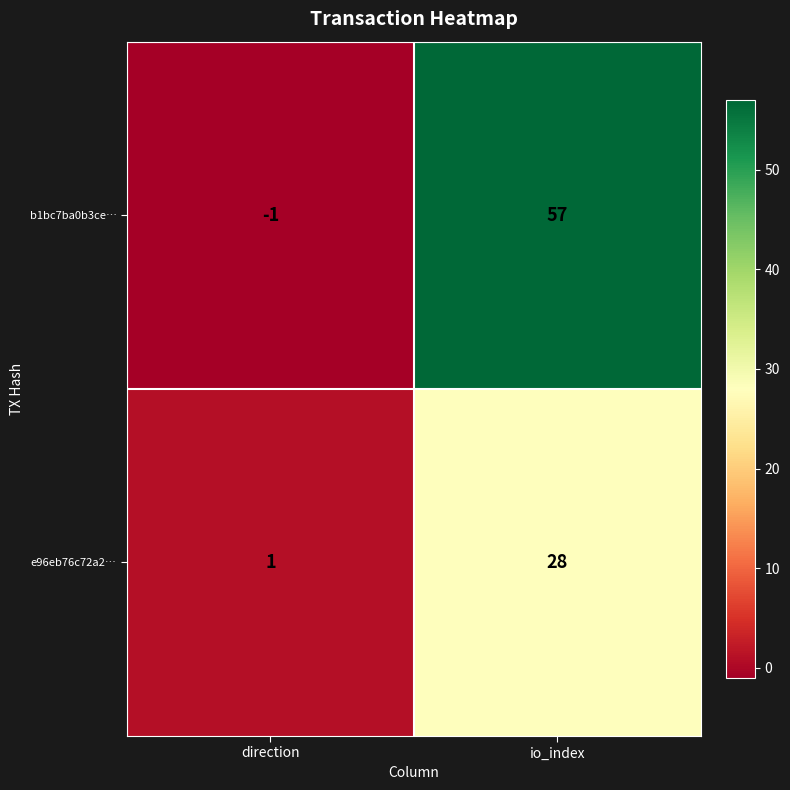

How many distinct data groups are displayed?

2